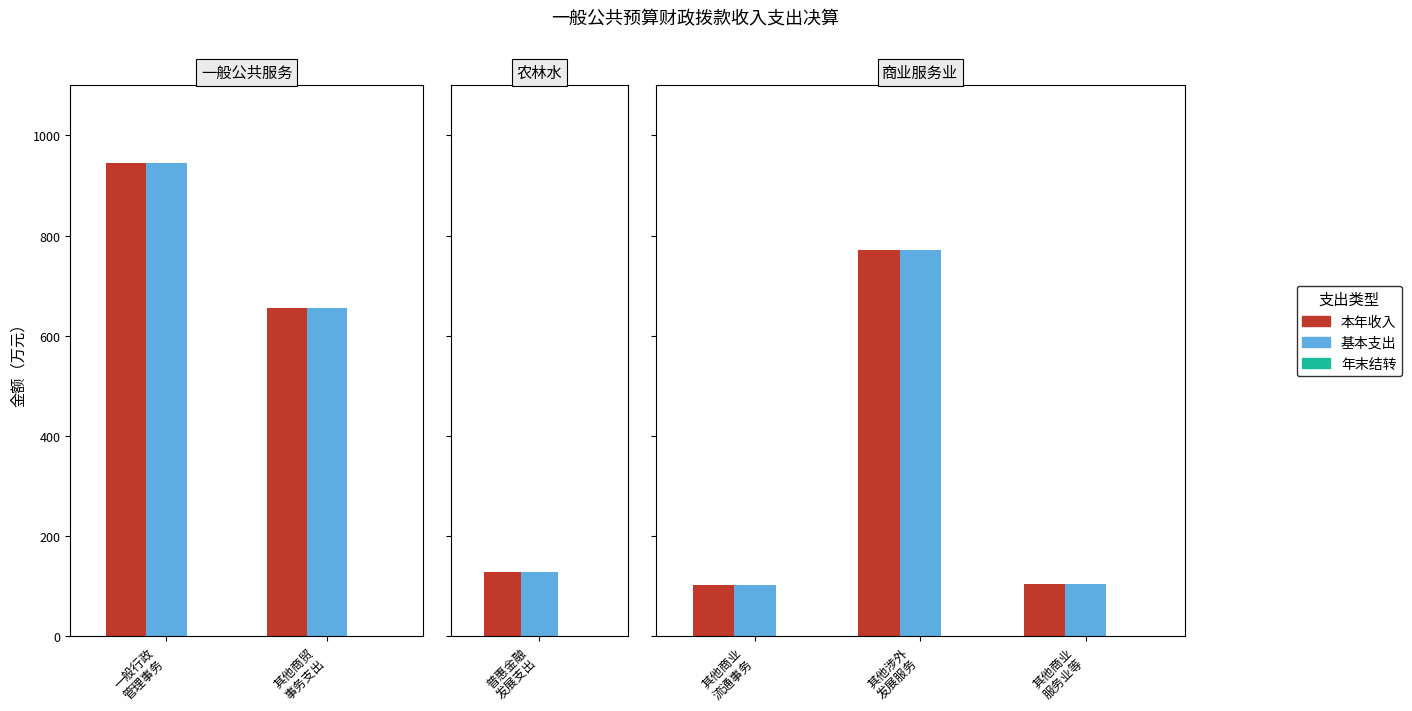

Are the bars grouped side by side (vs. stacked)?

Yes